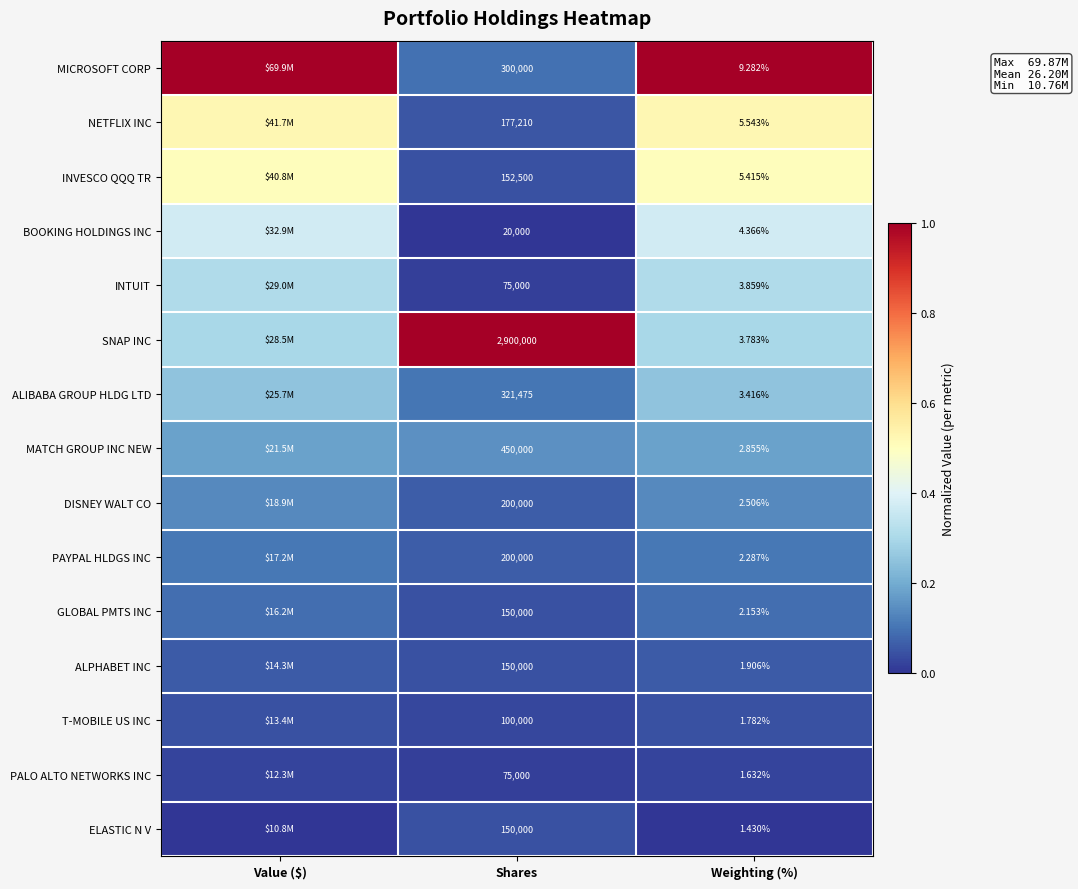

What is the spread (max minus min) of values at Shares?

2880000.0